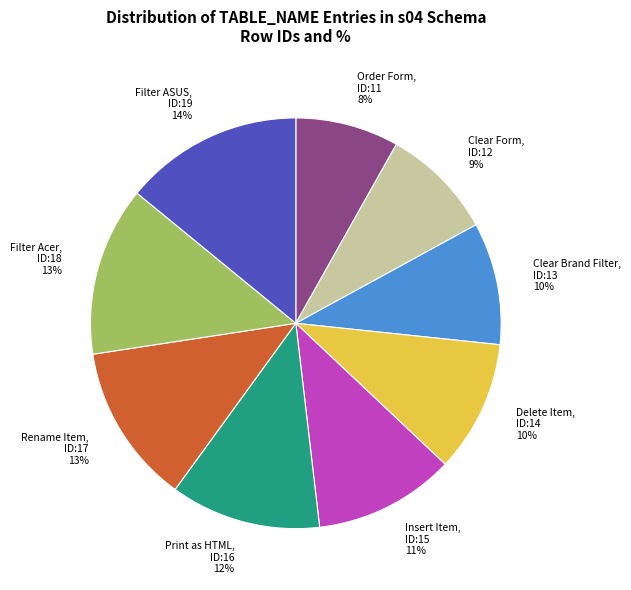

Which has a higher value, Clear Brand Filter or Print as HTML?

Print as HTML